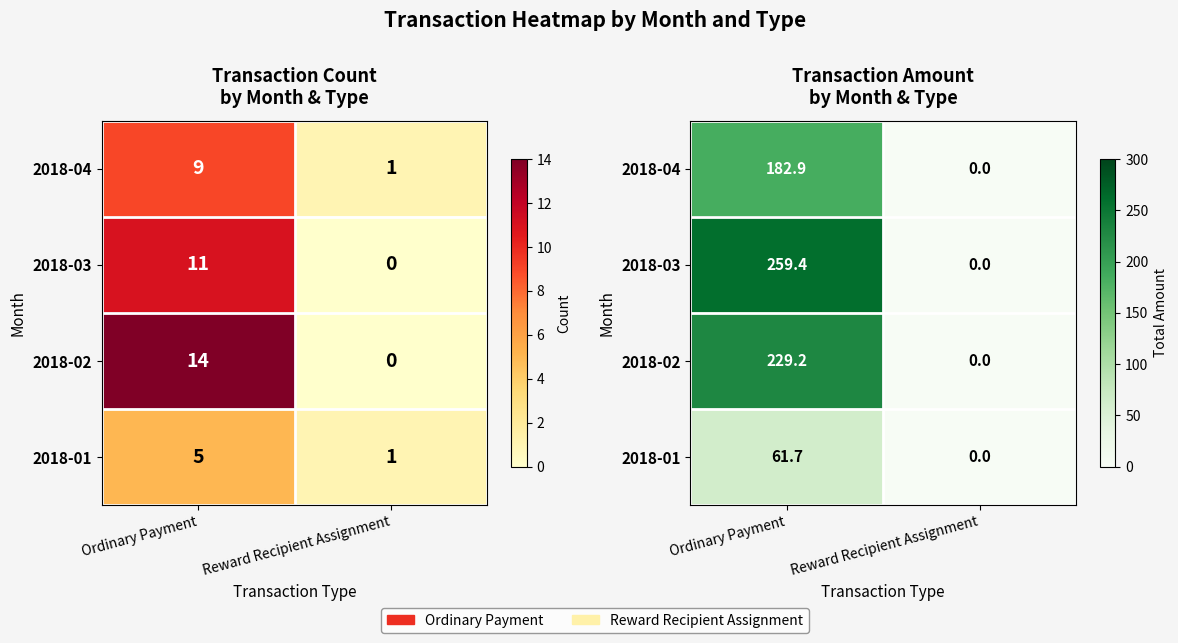

What is the maximum value shown in the chart?

259.4